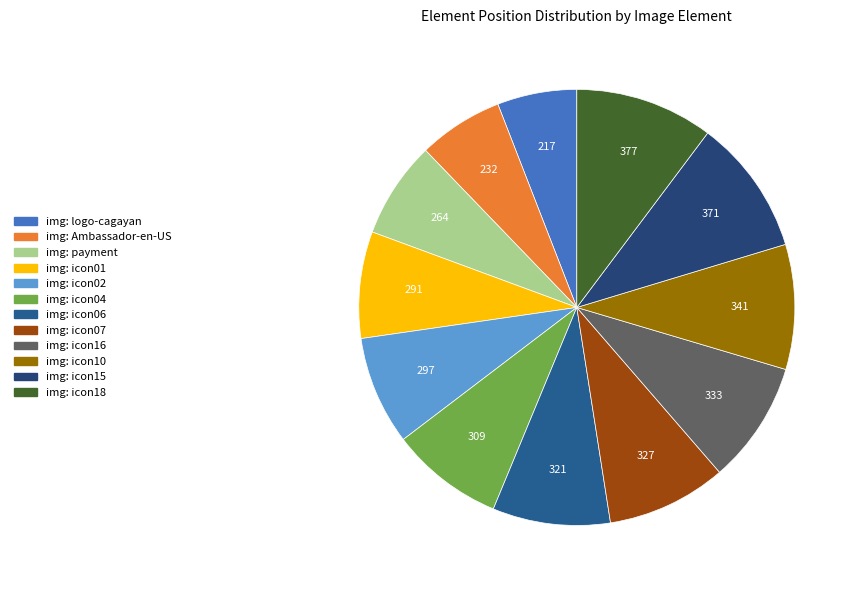

Rank the categories by value from lowest to highest.

img: logo-cagayan, img: Ambassador-en-US, img: payment, img: icon01, img: icon02, img: icon04, img: icon06, img: icon07, img: icon16, img: icon10, img: icon15, img: icon18